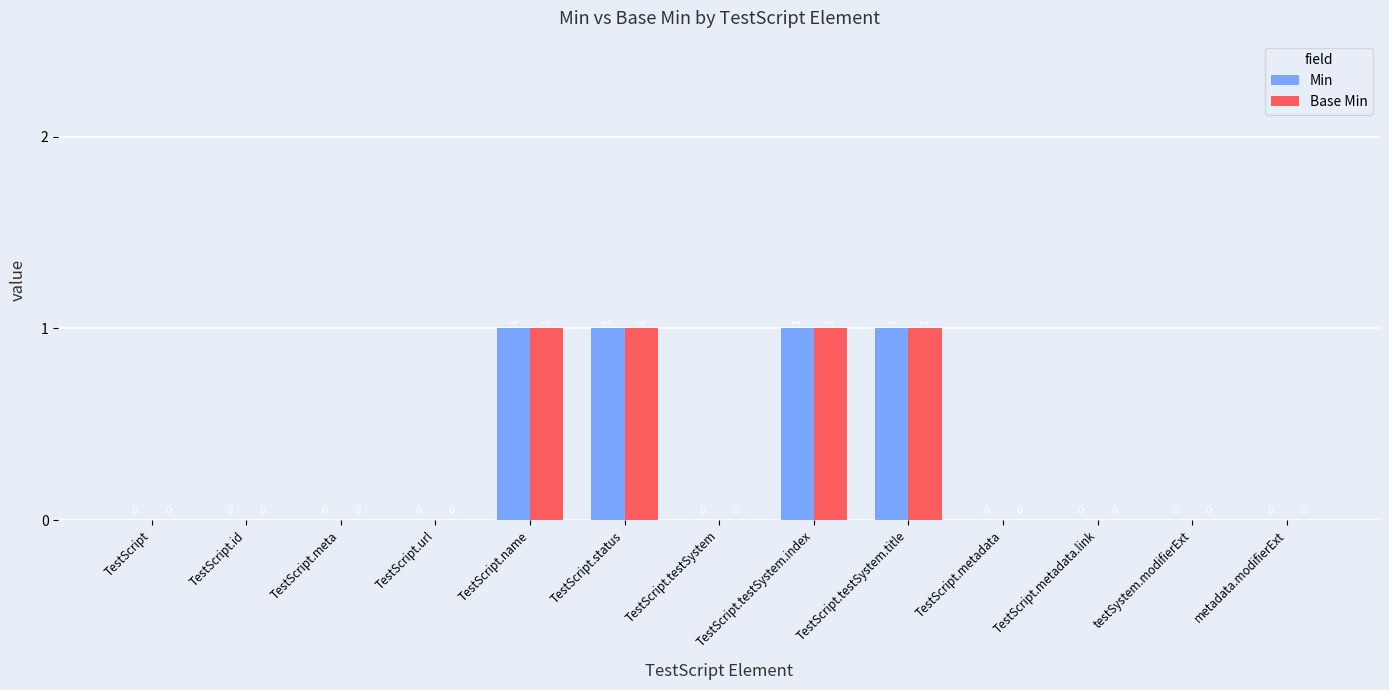

Count the number of categories in the chart.

13